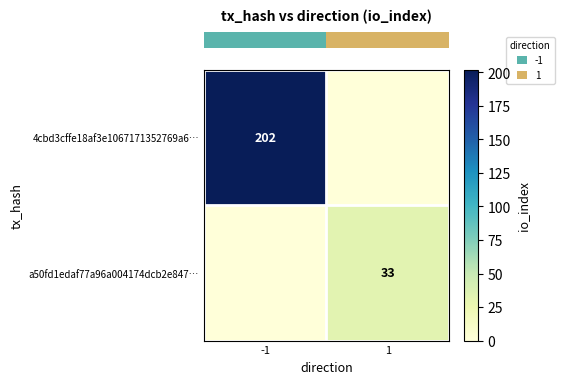

Count the row_1 values in the range 0 to 33.

2